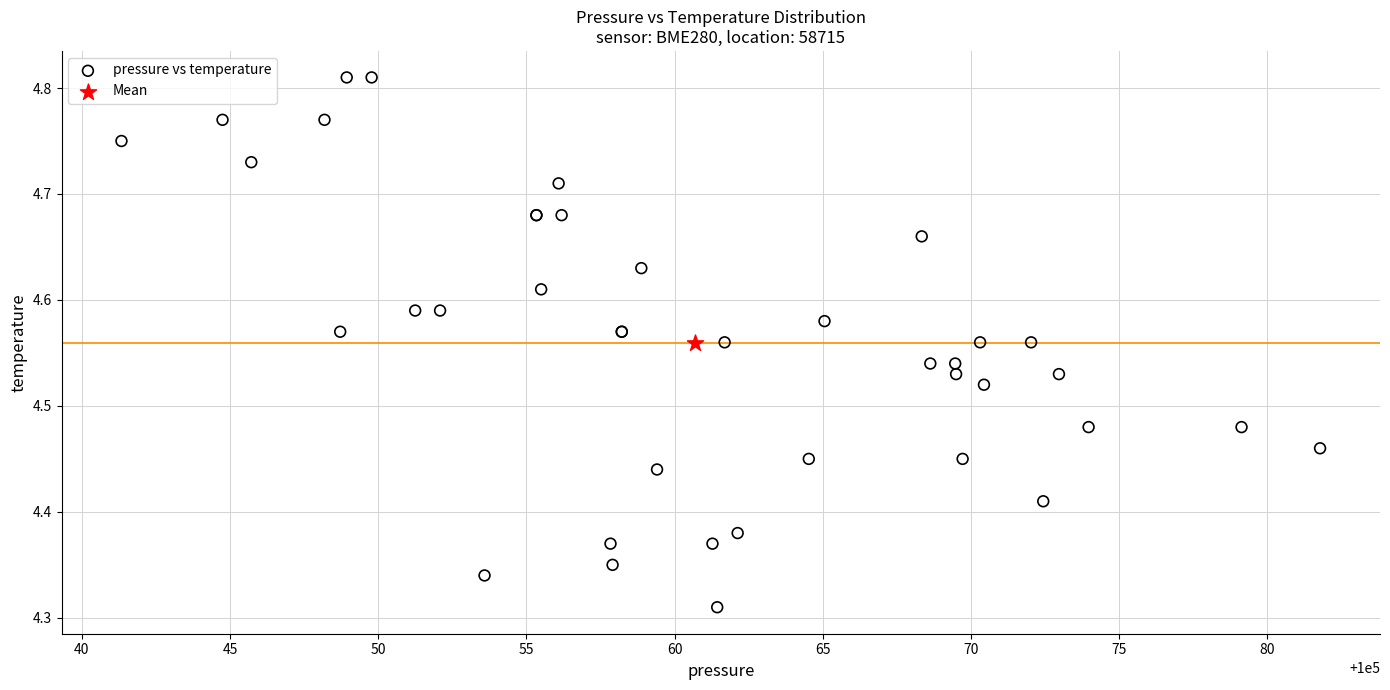

What are all the series names shown in the legend?

pressure vs temperature, Mean